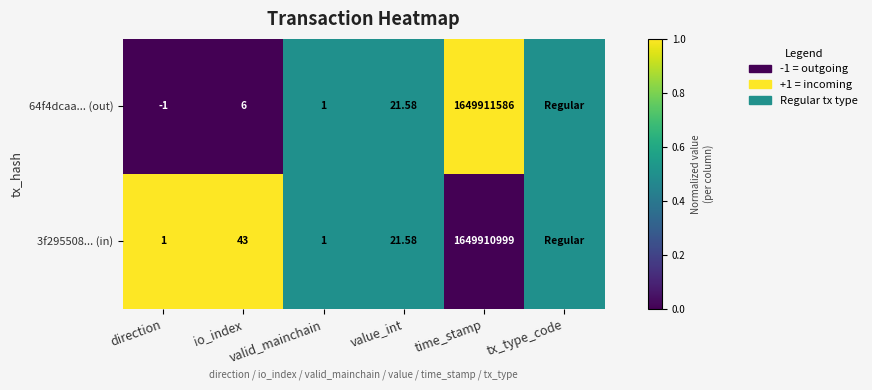

Is the value of 3f295508... (in) at time_stamp greater than the value of 64f4dcaa... (out) at io_index?

Yes